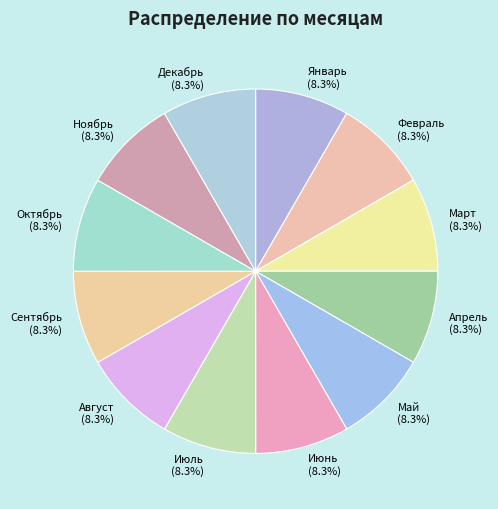

The Сентябрь slice represents 8% of the pie. True or false?

True